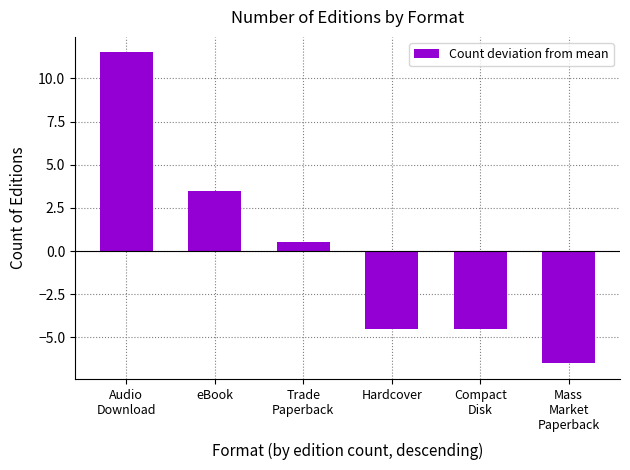

How many values are above zero?

3